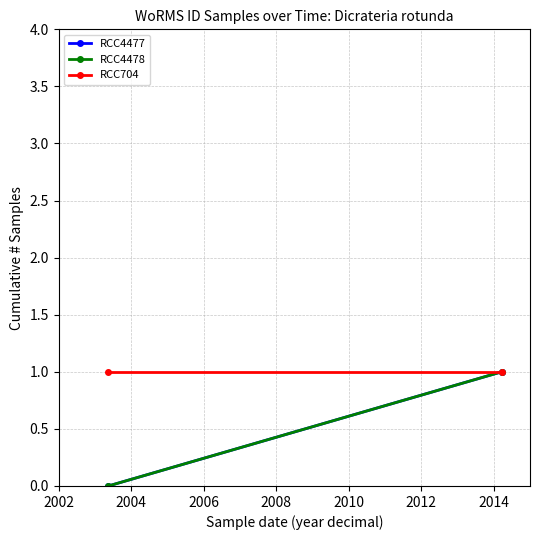

What is the greatest value displayed?

1